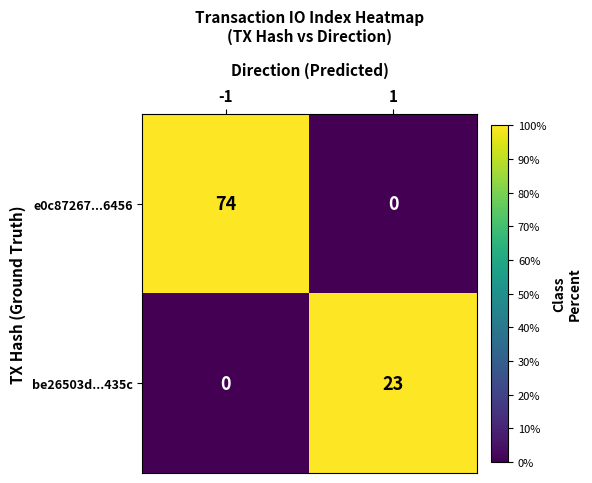

Rank the series at -1 from lowest to highest value.

be26503d...435c, e0c87267...6456